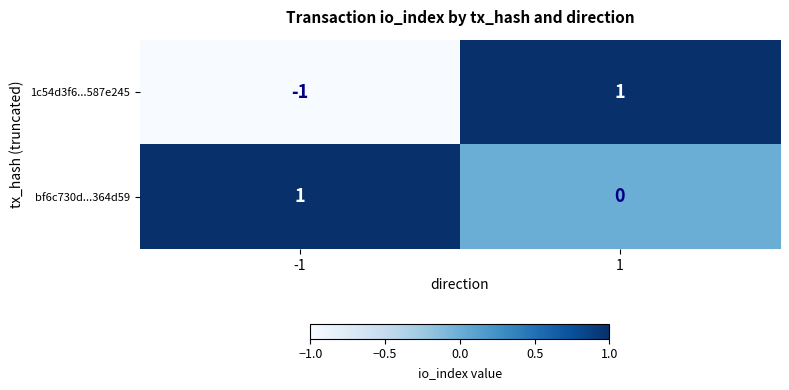

Between -1 and 1, which series saw the biggest shift?

1c54d3f6...587e245